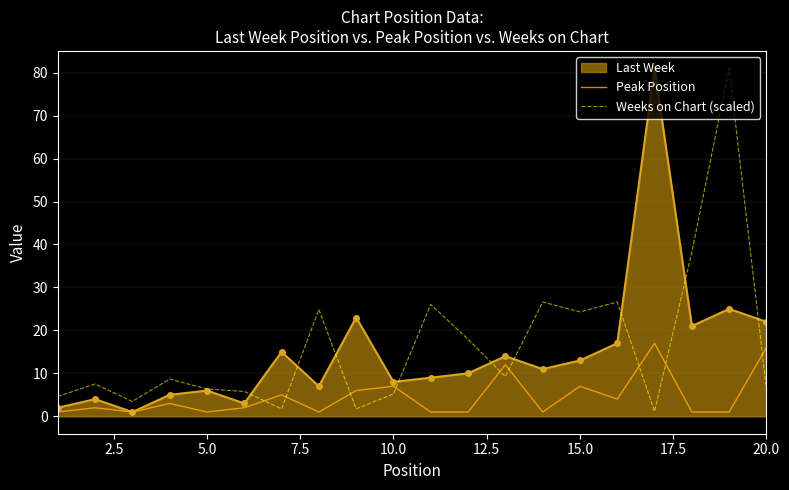

How many intersections are there between Peak Position and Weeks on Chart (scaled)?

9